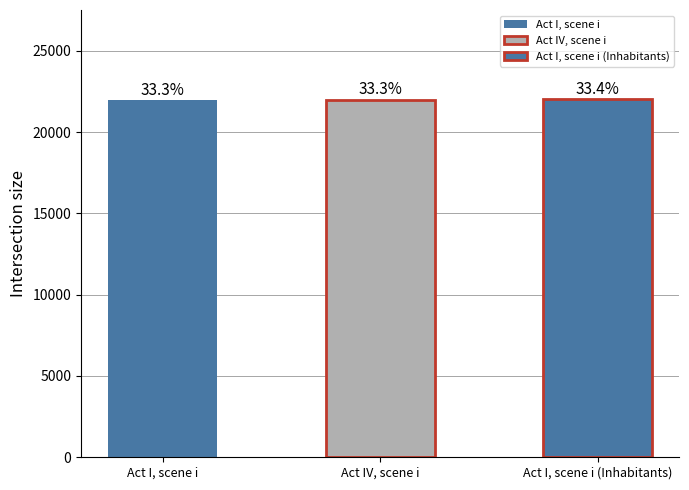

Count the values in the range 21942 to 22004.

3